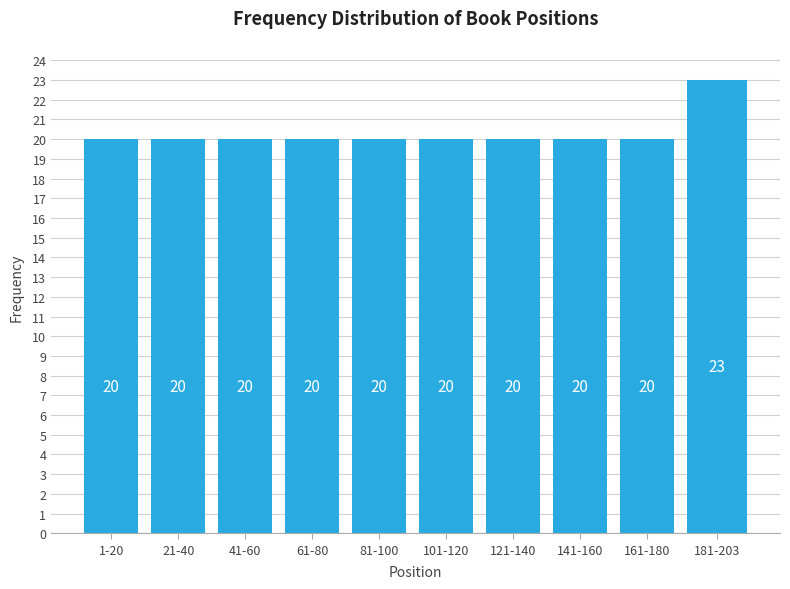

Reading left to right, list all the values displayed in this chart.

1-20=20	21-40=20	41-60=20	61-80=20	81-100=20	101-120=20	121-140=20	141-160=20	161-180=20	181-203=23